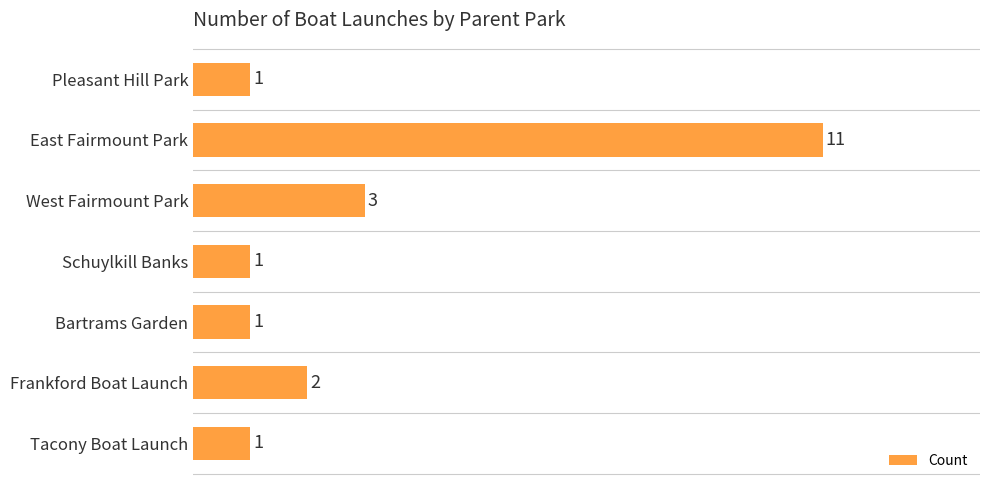

What is the greatest value displayed?

11